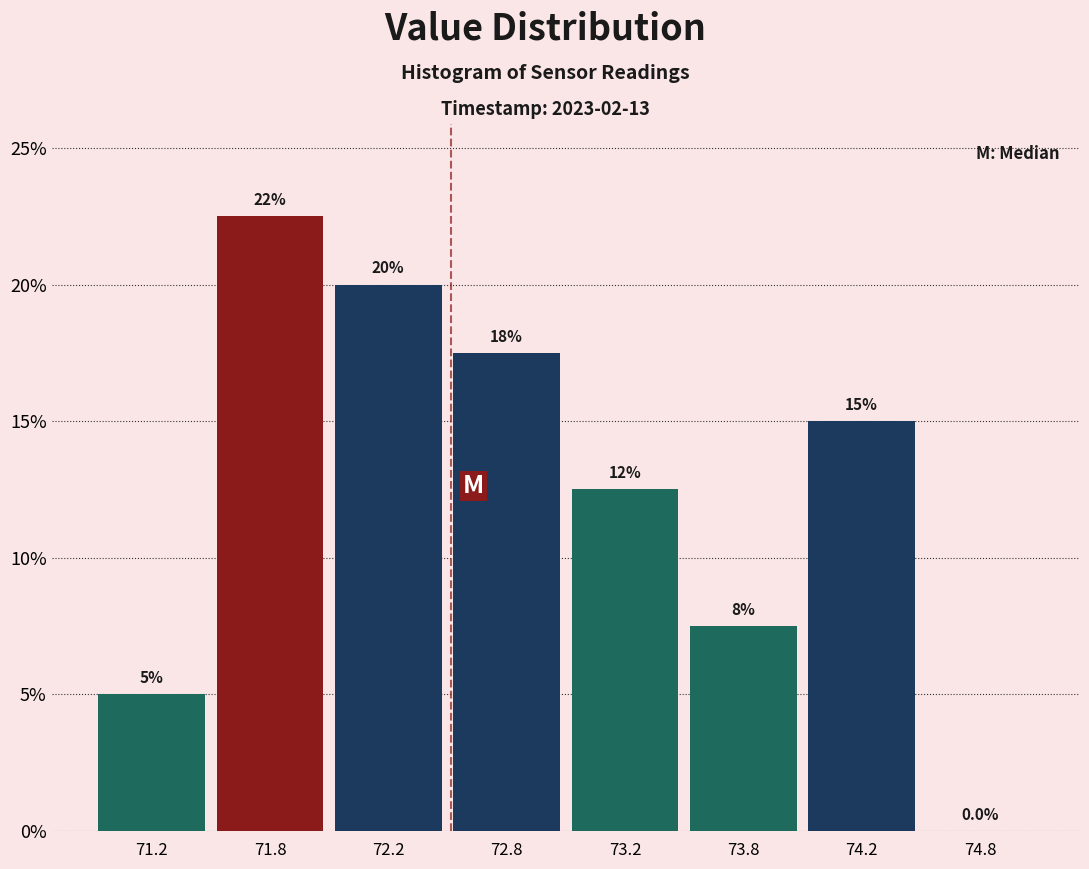

Reading right to left, list all the values displayed in this chart.

74.8=0.0	74.2=15.0	73.8=7.5	73.2=12.5	72.8=17.5	72.2=20.0	71.8=22.5	71.2=5.0